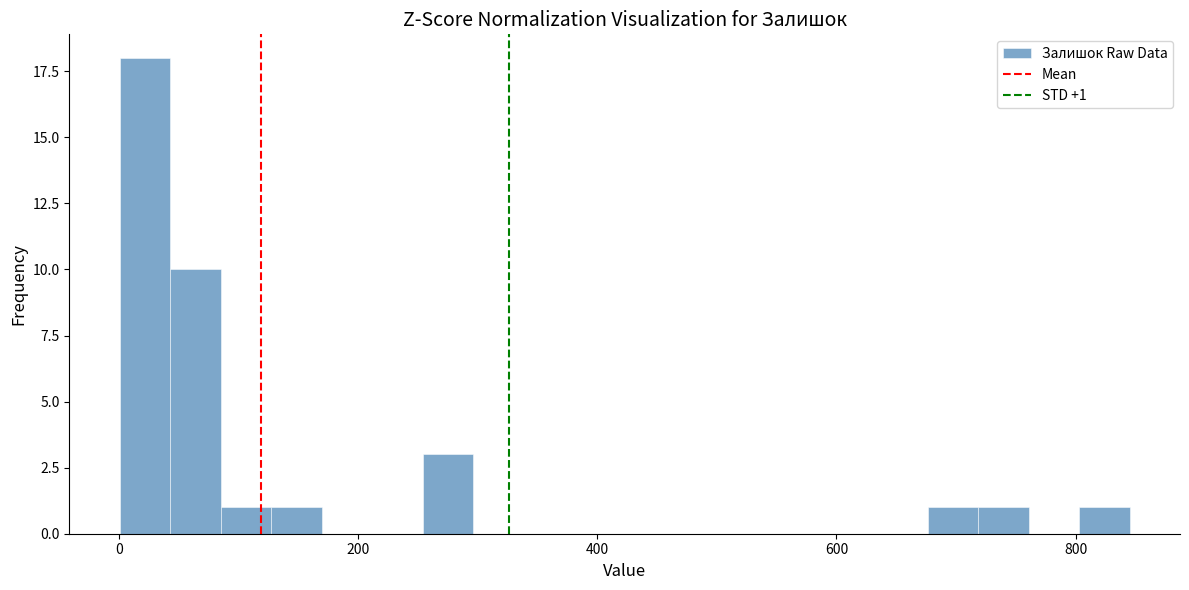

Read against the x-axis, roughly where is the centre of the tallest bar?

20